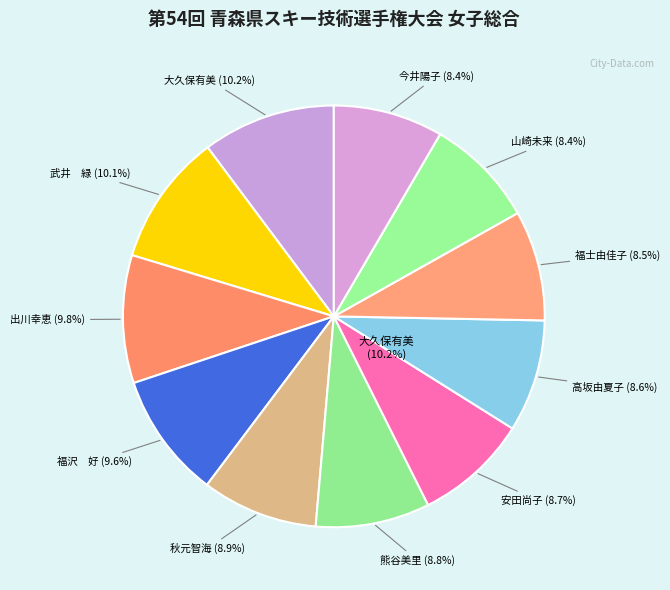

Combined, what portion of the pie is 高坂由夏子 (1110) and 出川幸恵 (1264)?

18.4%